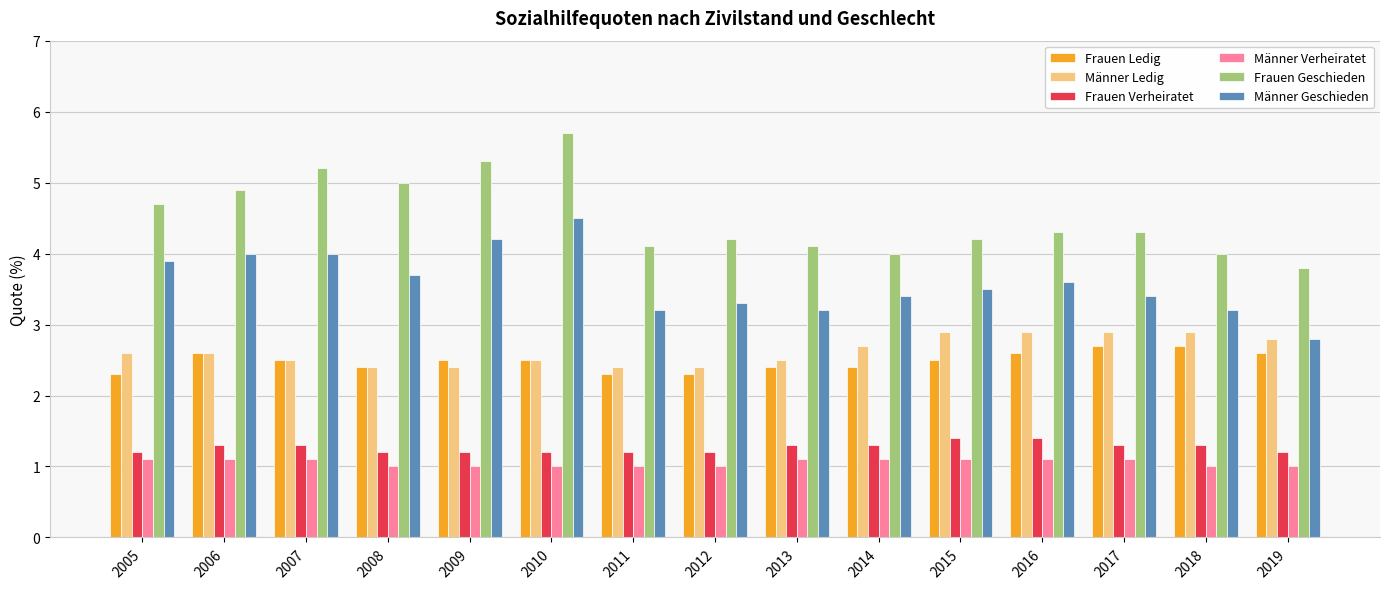

What is the value of the Männer Verheiratet bar at the 1st from the left?

1.1